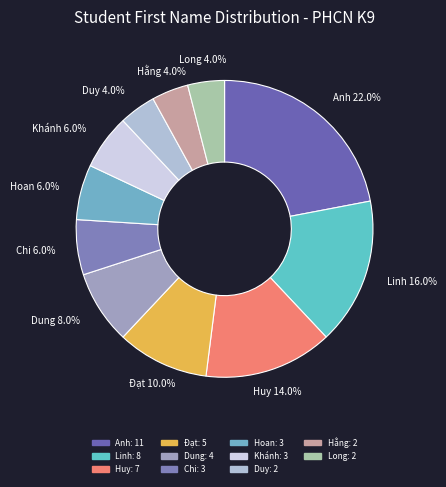

To the nearest percent, what portion does Hằng represent?

4%